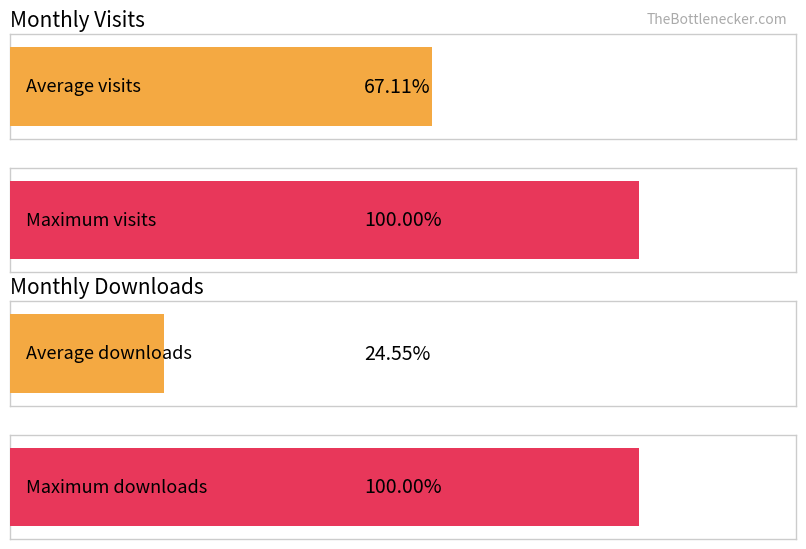

How many series are shown in this chart?

2